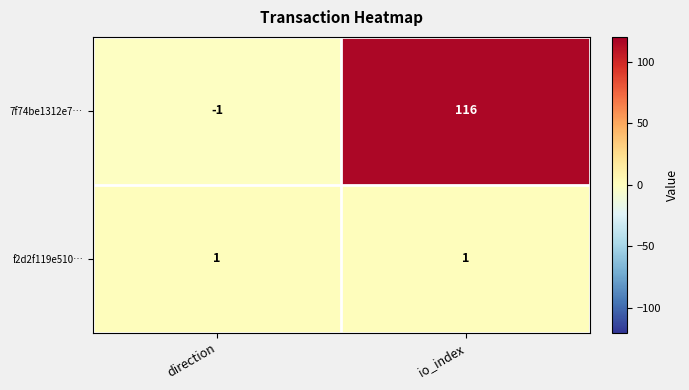

Which series has the largest total across all categories?

7f74be1312e7…